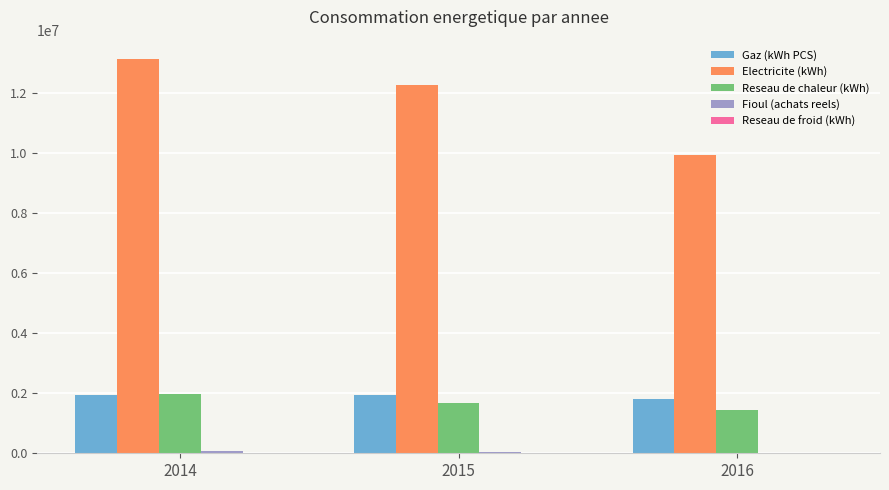

Read the Gaz (kWh PCS) value at 2014, to the nearest 100.

1947000